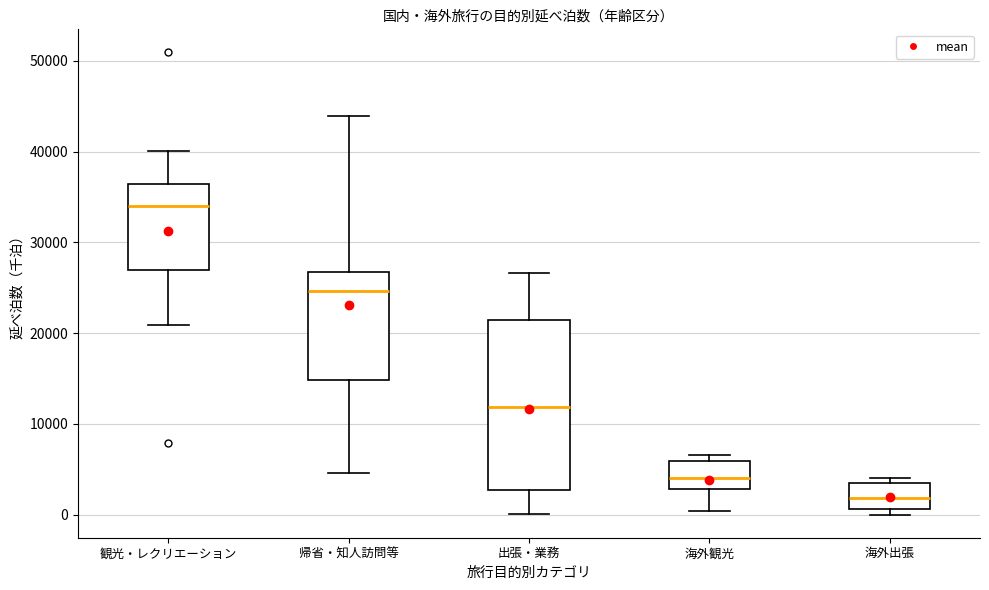

Comparing the boxes themselves (not the whiskers), which one is the tallest?

出張・業務